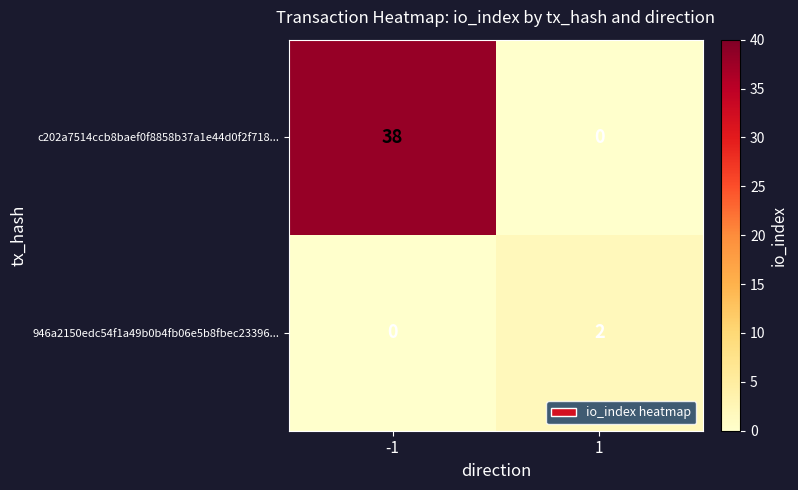

Rank the categories by 946a2150edc54f1a49b0b4fb06e5b8fbec23396... value from lowest to highest.

-1, 1